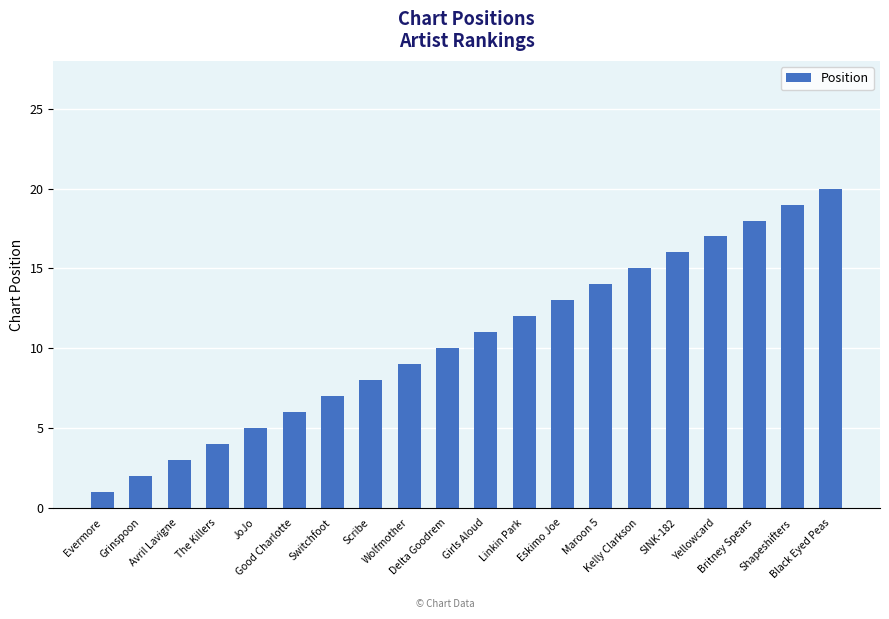

At which category does the chart reach its minimum across all series?

Evermore